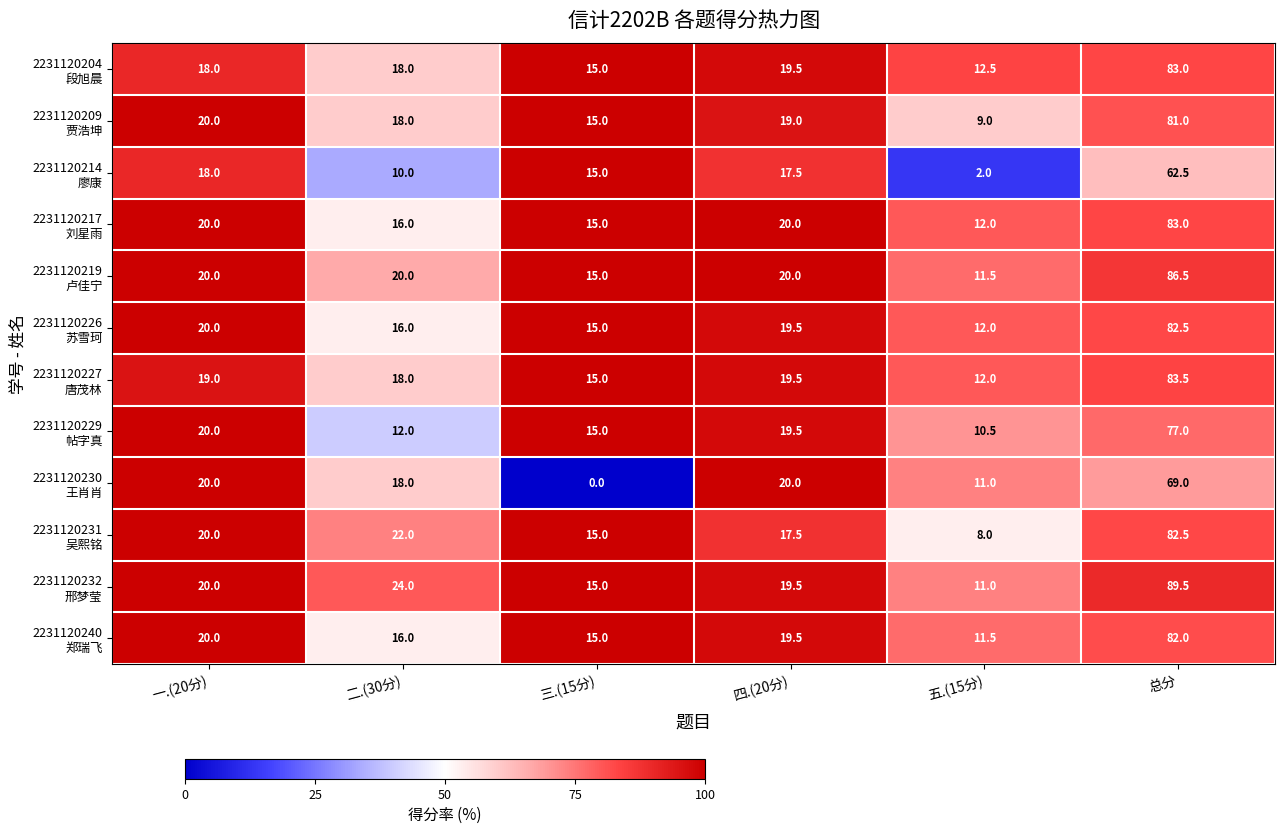

At which category does the chart reach its peak across all series?

总分